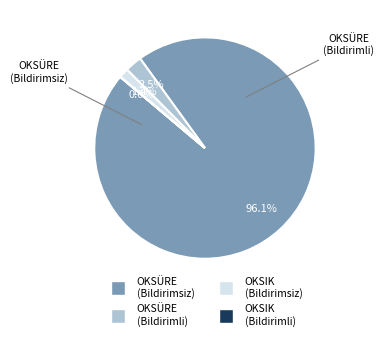

Is there a majority slice in this chart?

Yes